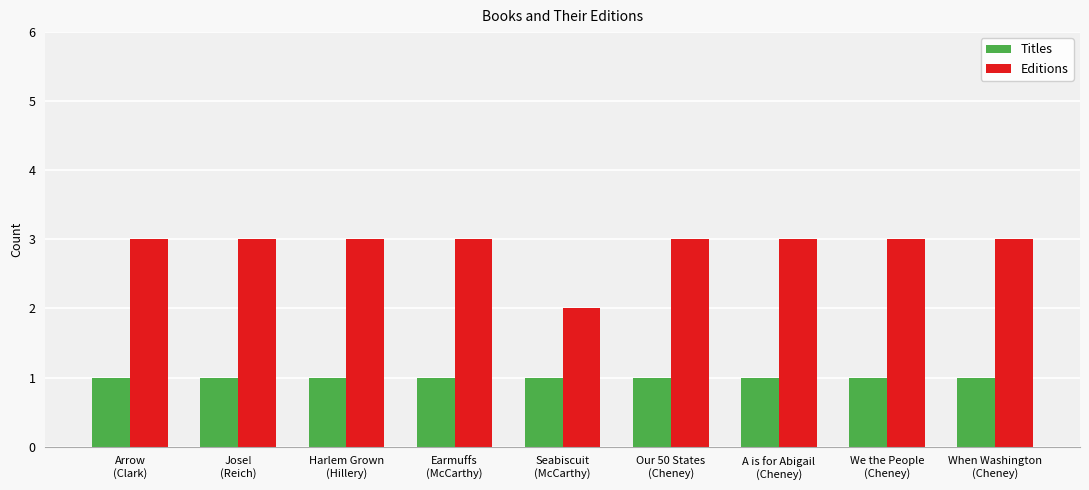

Which series has the widest spread of values?

Editions